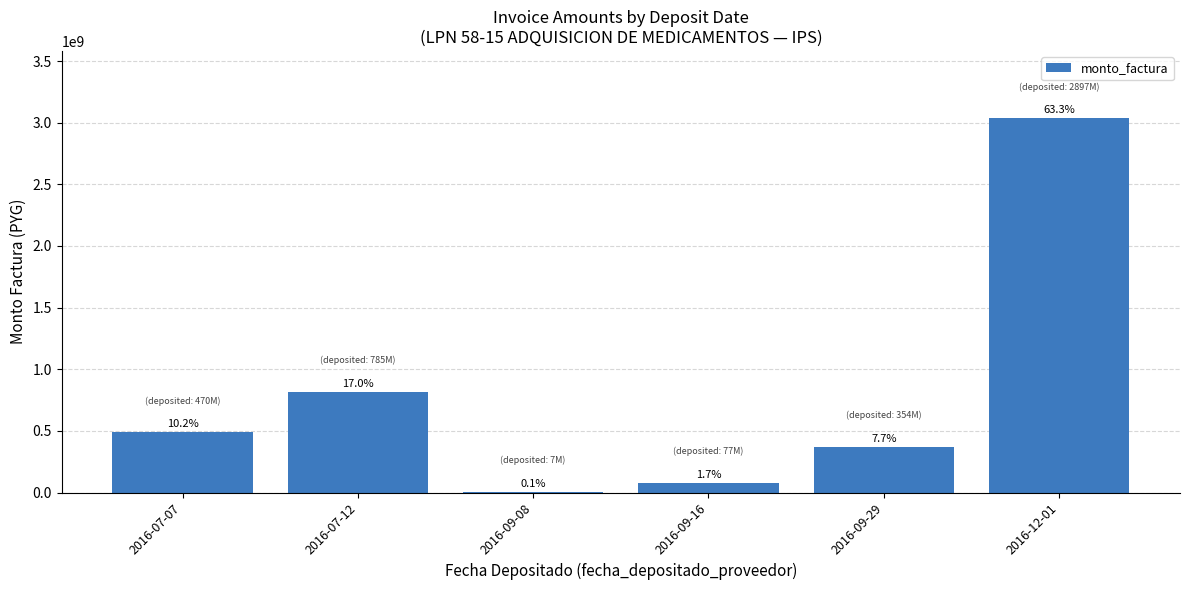

Are the bars horizontal?

No